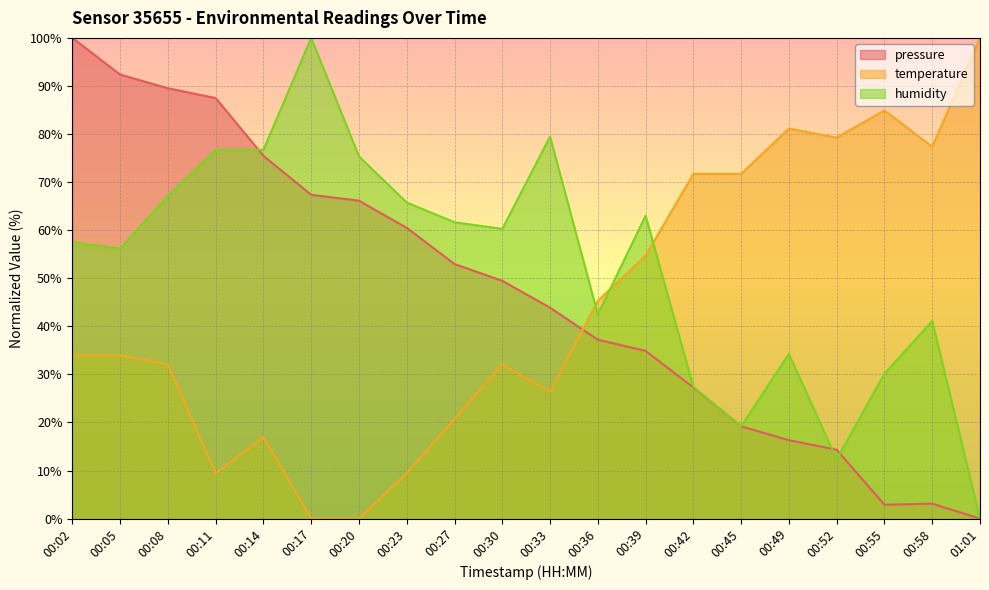

At which label does humidity reach its peak?

00:17